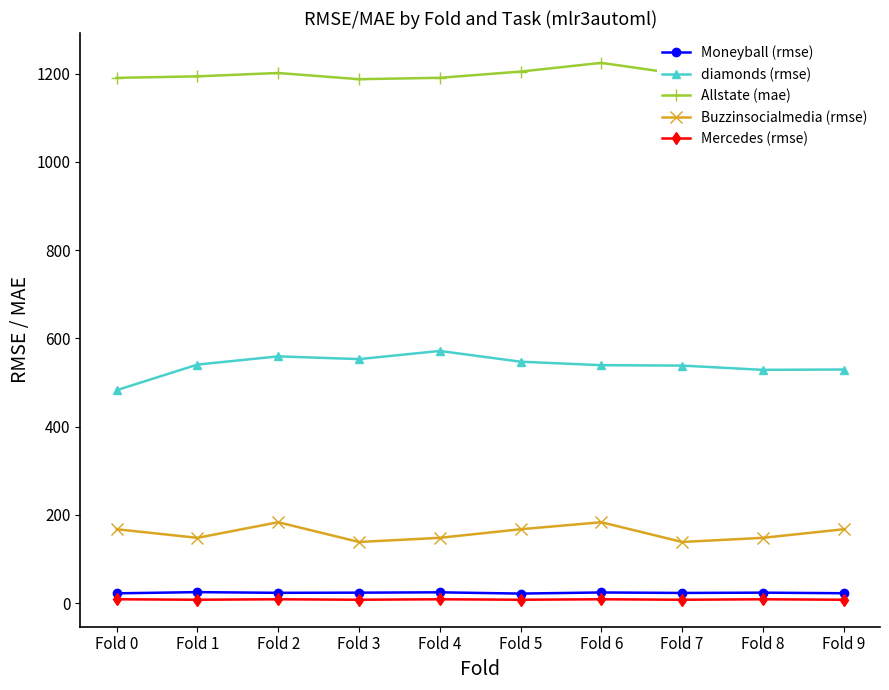

The value of Mercedes (rmse) at Fold 0 is 8.8. True or false?

True